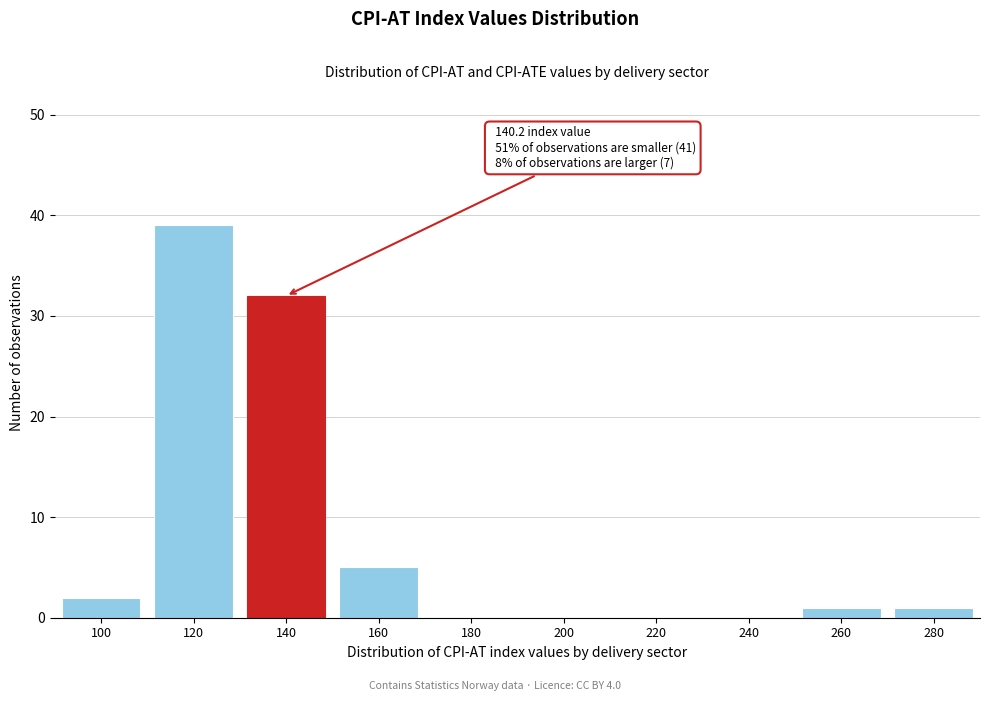

Reading left to right, list all the values displayed in this chart.

100=2	120=39	140=32	160=5	180=0	200=0	220=0	240=0	260=1	280=1